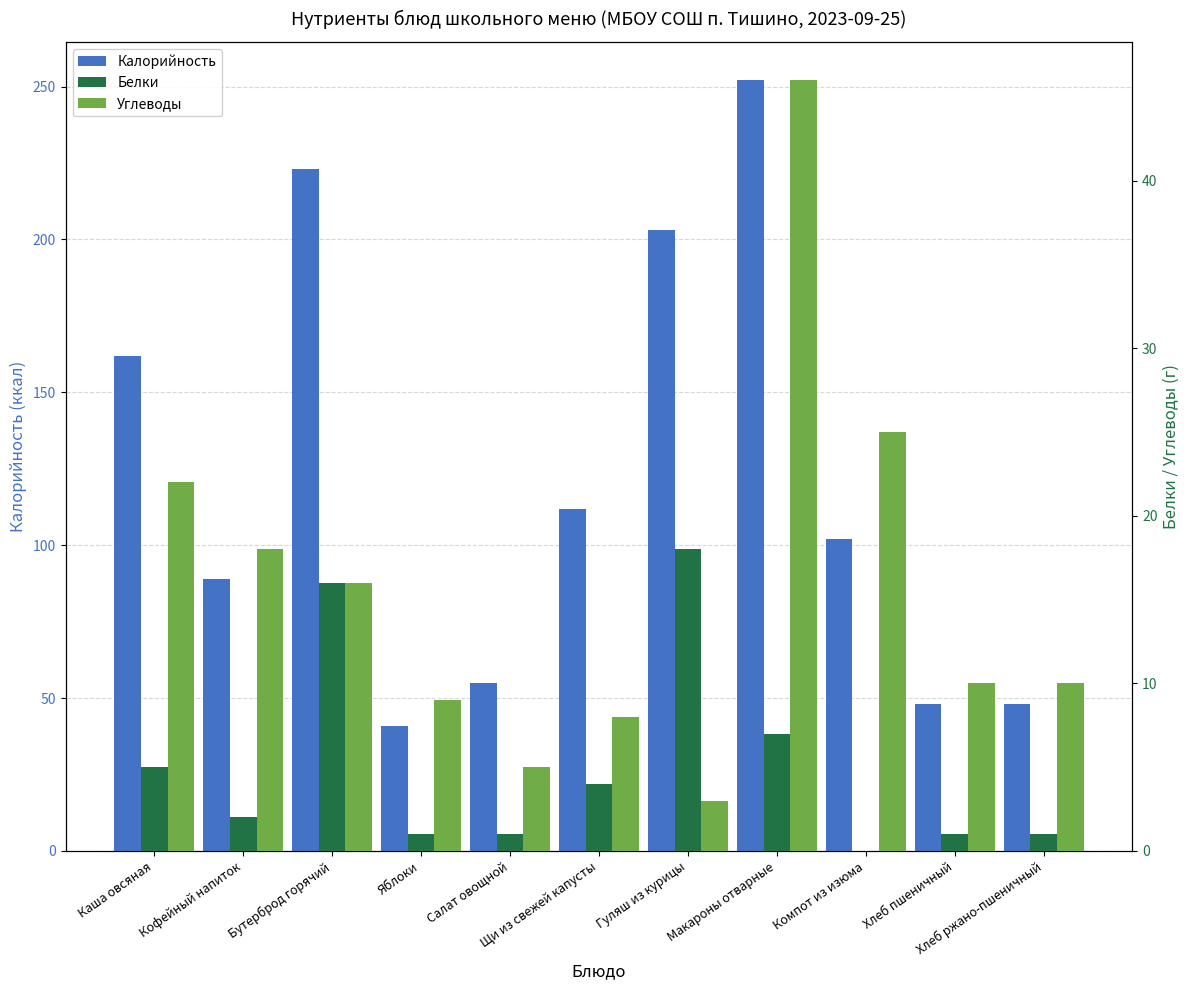

What is the difference between the Углеводы values at Щи из свежей капусты and Каша овсяная?

14